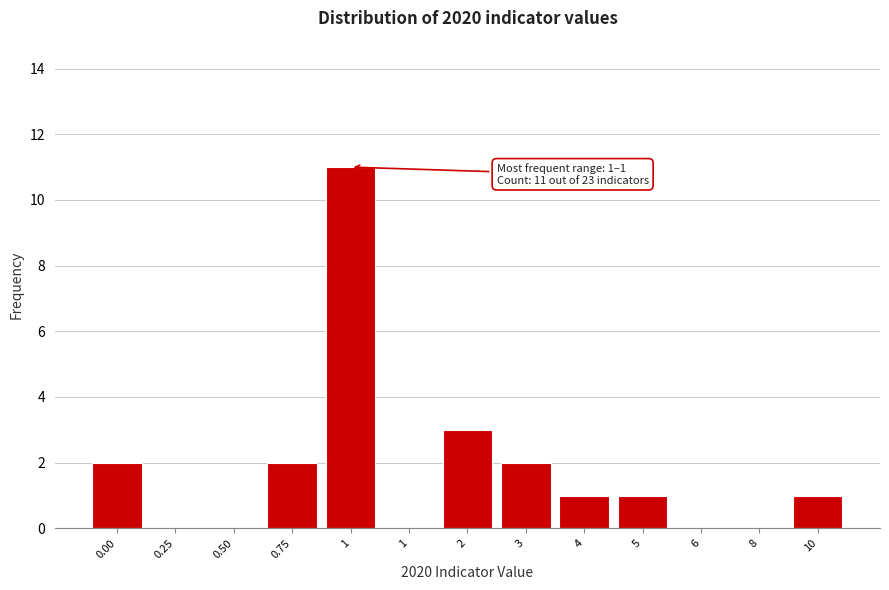

Count the number of data series in this chart.

1